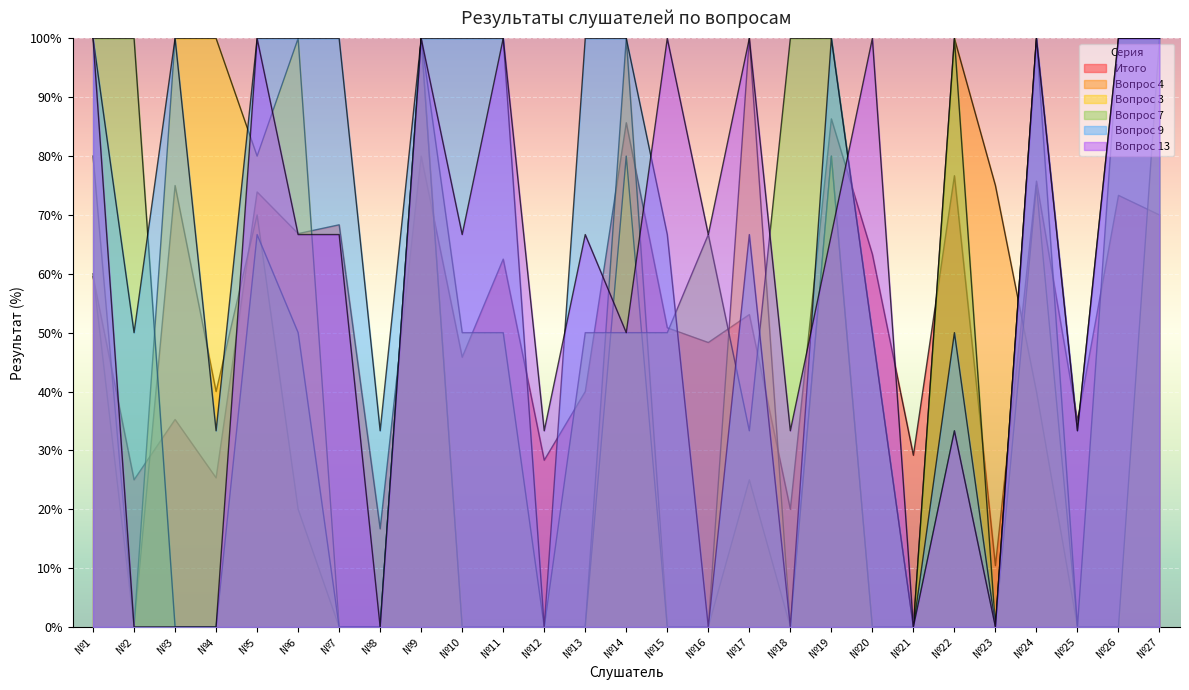

Rank the categories by Итого value from highest to lowest.

№19, №14, №9, №22, №24, №5, №26, №27, №7, №6, №20, №11, №1, №17, №15, №16, №10, №13, №3, №25, №21, №12, №4, №2, №18, №8, №23